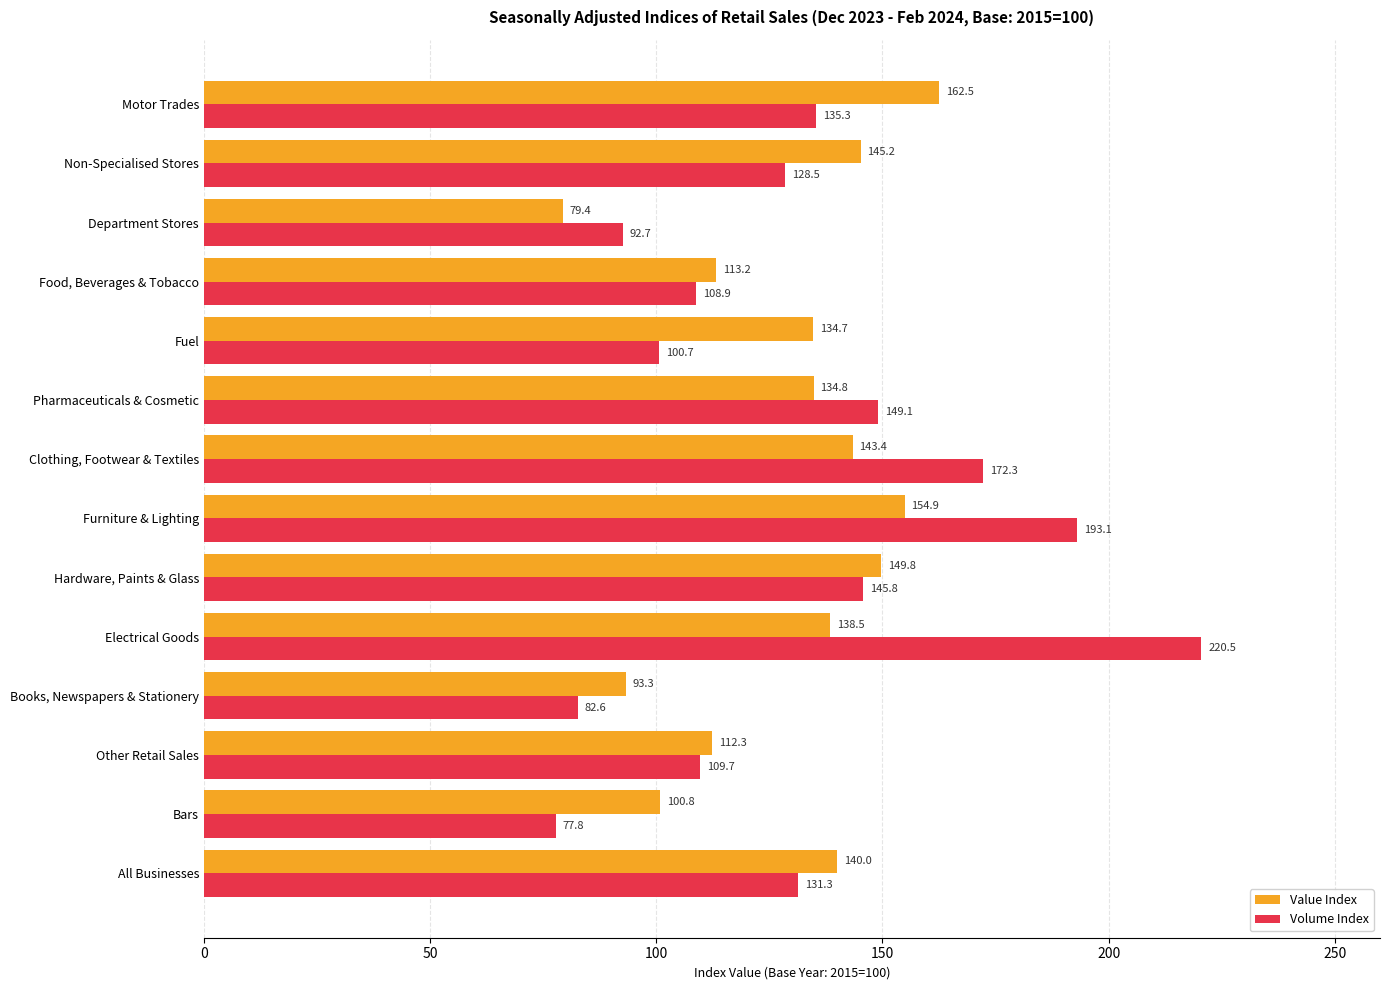

Which category has the lowest value across all series?

Bars